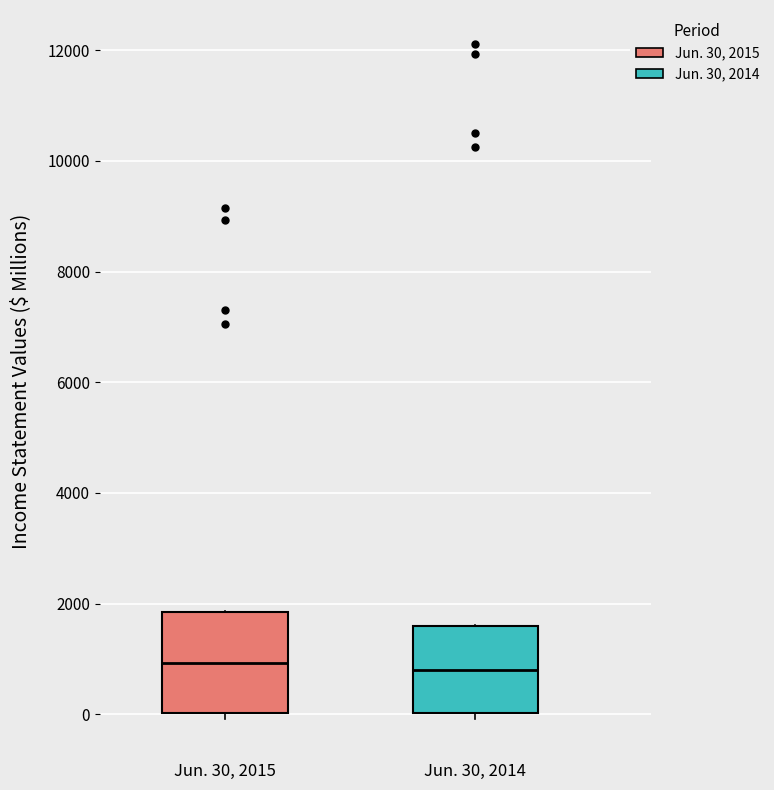

Reading left to right, read every box against the y-axis: the position of its median line, the range the box covers, and the ends of its whiskers. The values are not printed on the chart, so give them approximately, as read against the axis.

Jun. 30, 2015: median 1000, box 0 to 1800, whiskers 0 (just below the box's lower edge) to 1800
Jun. 30, 2014: median 800, box 0 to 1600, whiskers 0 (just below the box's lower edge) to 1600